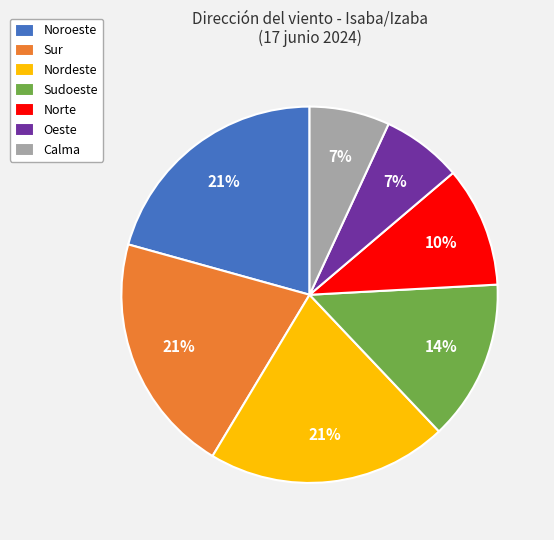

Combined, do Sur and Nordeste account for over 50%?

No